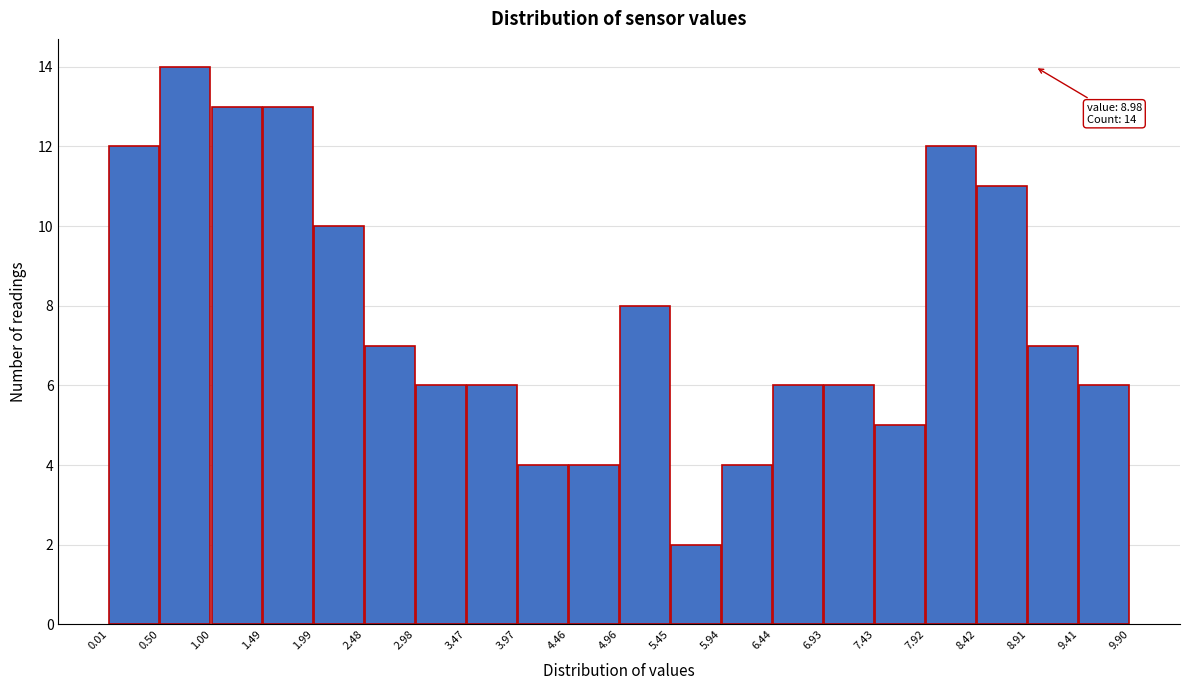

Which range on the x-axis has the tallest bar?

0.50 to 1.00